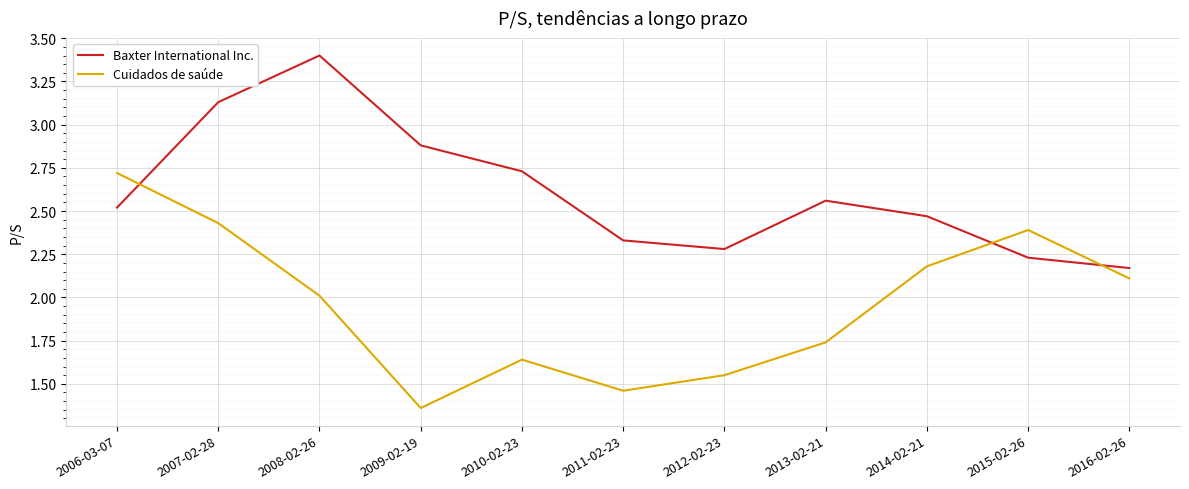

The value of Cuidados de saúde at 2014-02-21 is 2.2. True or false?

True